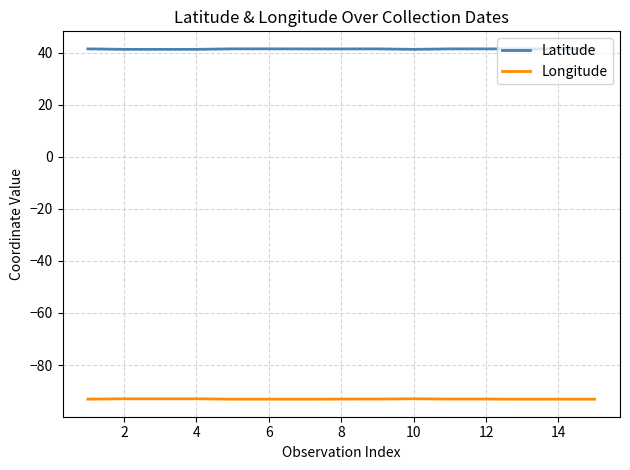

Which series has the largest total across all categories?

Latitude